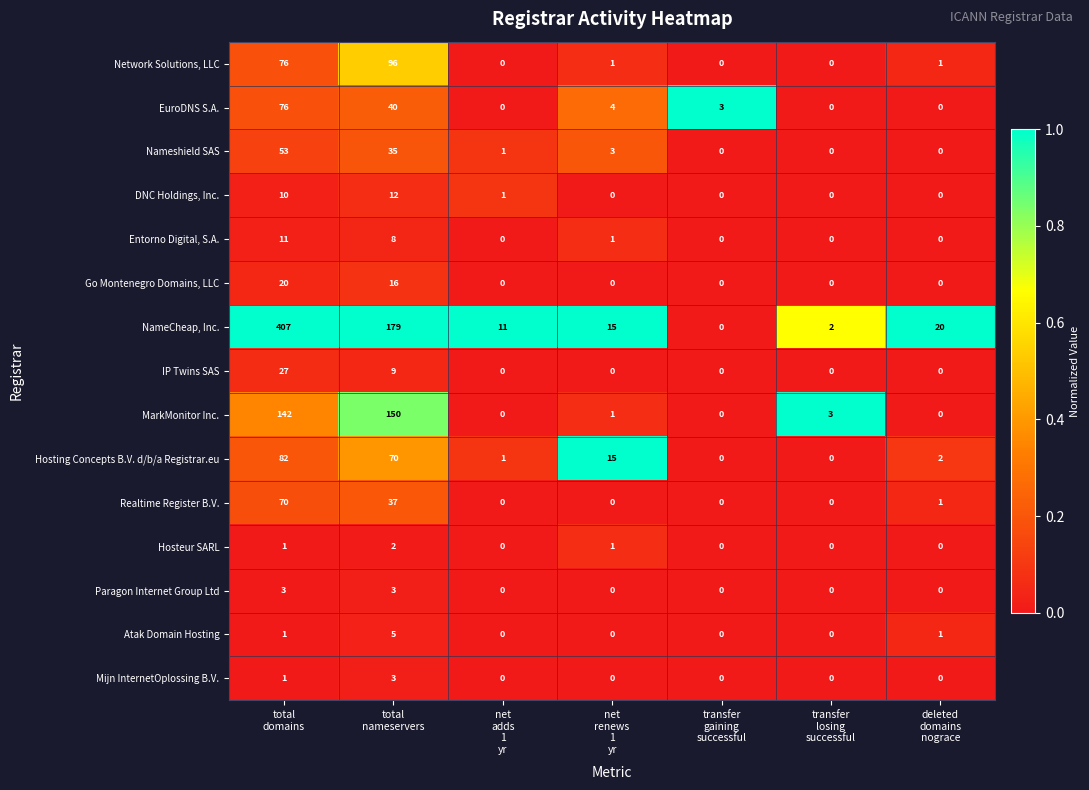

Count the IP Twins SAS values in the range 0 to 9.

6